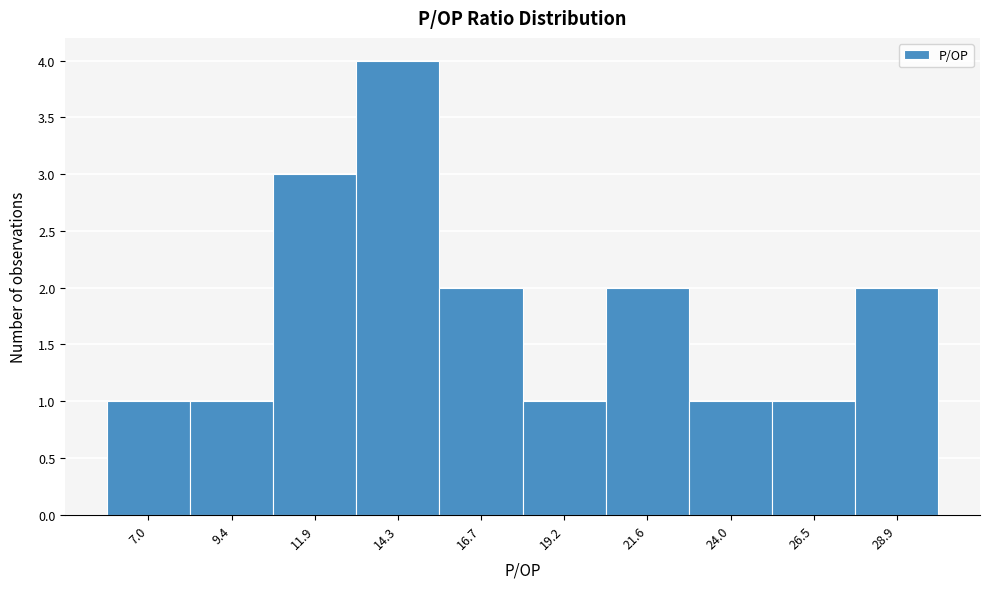

Reading left to right, transcribe all the data shown in this chart.

1	1	3	4	2	1	2	1	1	2